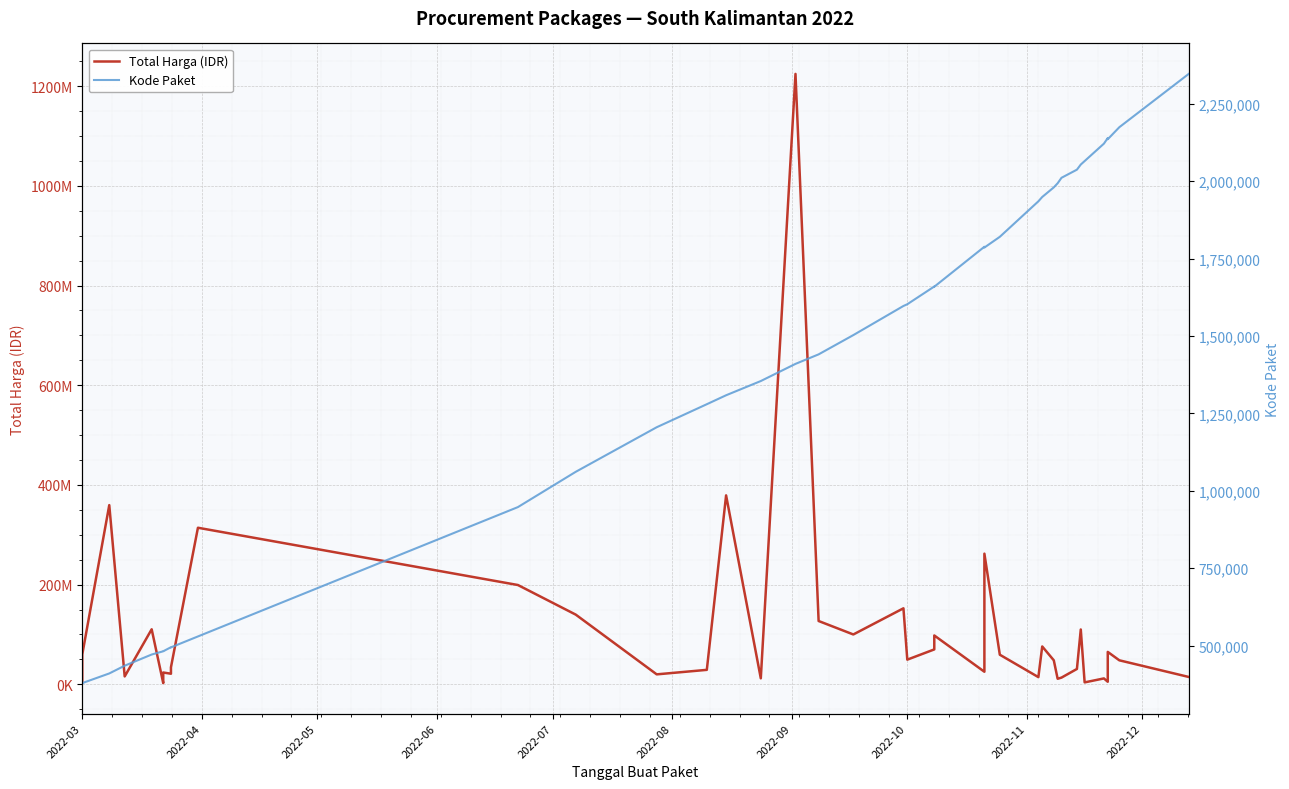

Does the chart display data point markers on the line(s)?

No